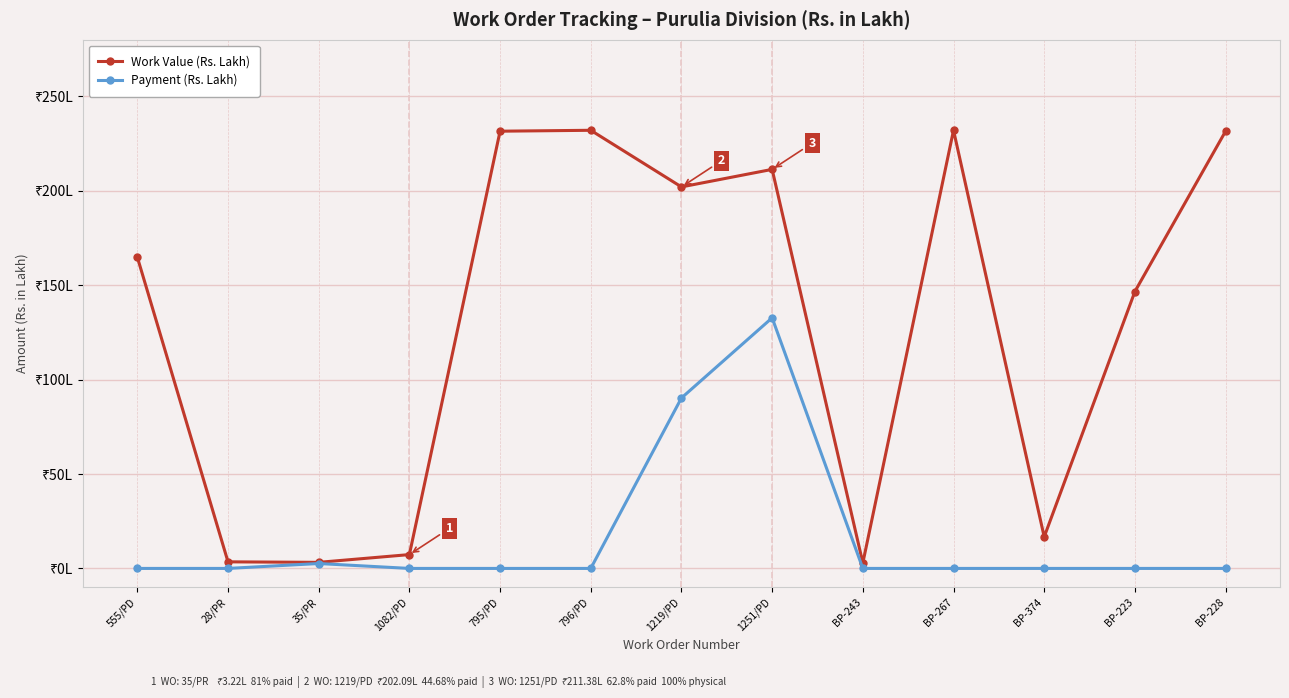

True or false: Work Value (Rs. Lakh) and Payment (Rs. Lakh) cross at least once.

False